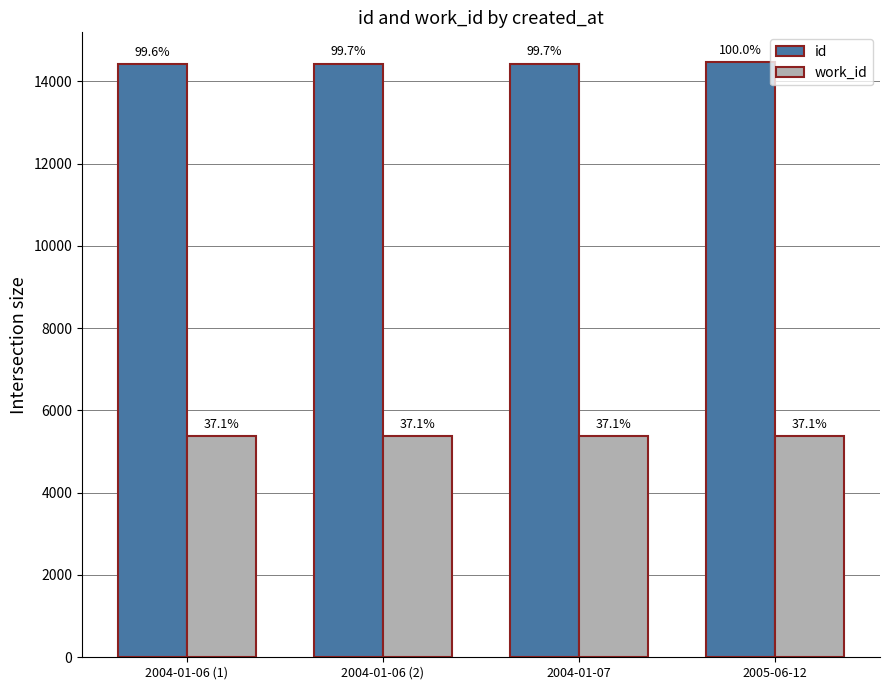

What is the minimum value shown in the chart?

5366